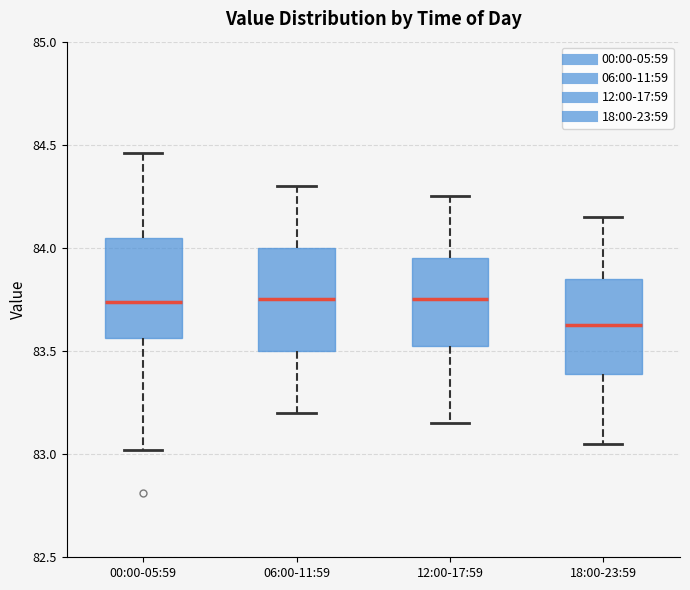

Which box's median line is the lowest?

18:00-23:59